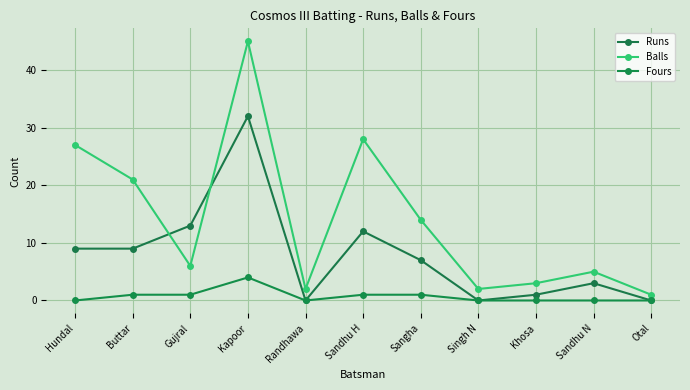

True or false: Fours has more than 1 interior local peaks.

False